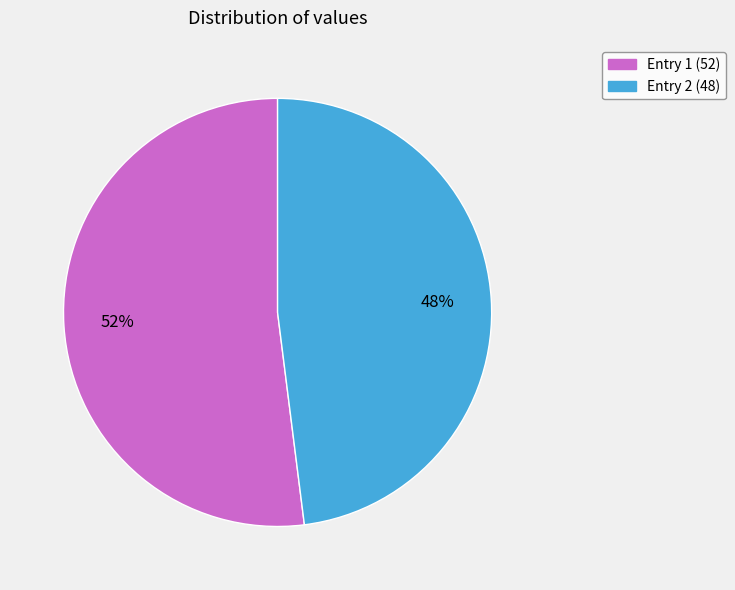

To the nearest percent, what is the difference between the largest and smallest slice percentages?

4%